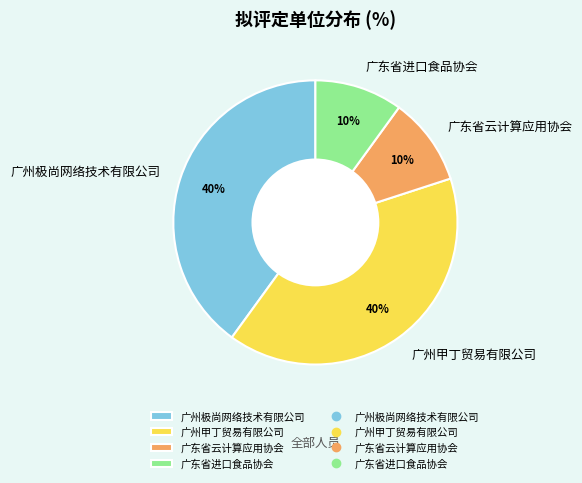

What is the ratio of the value at 广州极尚网络技术有限公司 to the value at 广东省云计算应用协会?

4.0